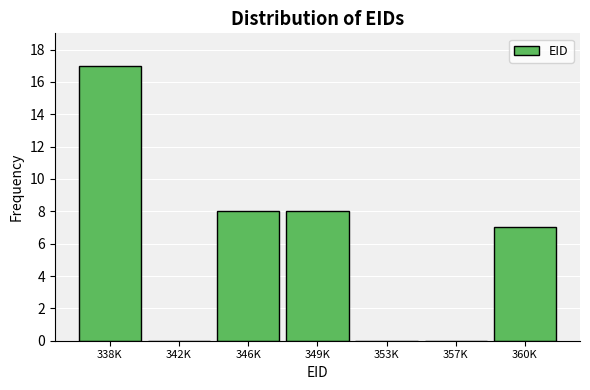

Reading right to left, list all the values displayed in this chart.

360K=7	357K=0	353K=0	349K=8	346K=8	342K=0	338K=17